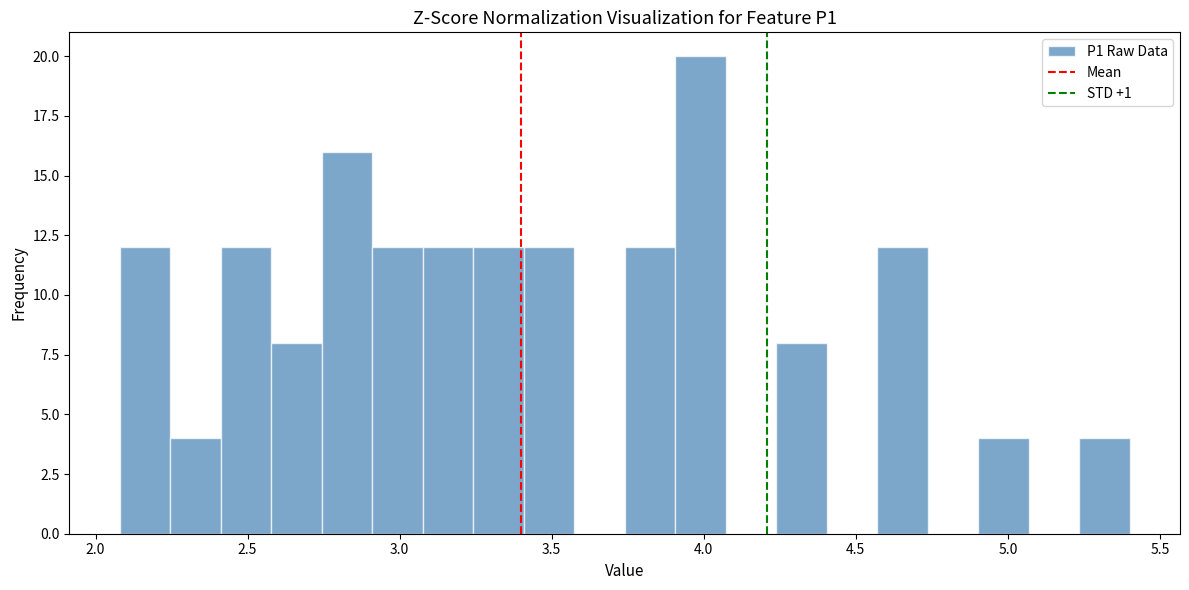

Read against the x-axis, roughly where is the centre of the tallest bar?

4.00